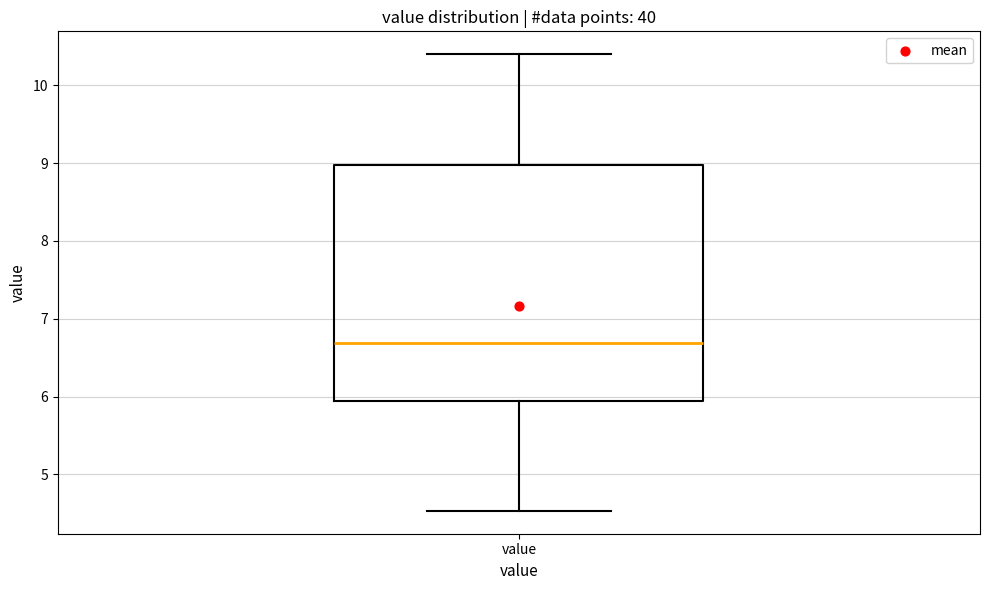

Transcribe this box plot: give where the median line is, the range the box spans, and where the two whiskers end, as read against the y-axis. The values are not printed on the chart, so give them approximately, as read against the axis.

median 6.7, box 5.9 to 9.0, whiskers 4.5 to 10.4